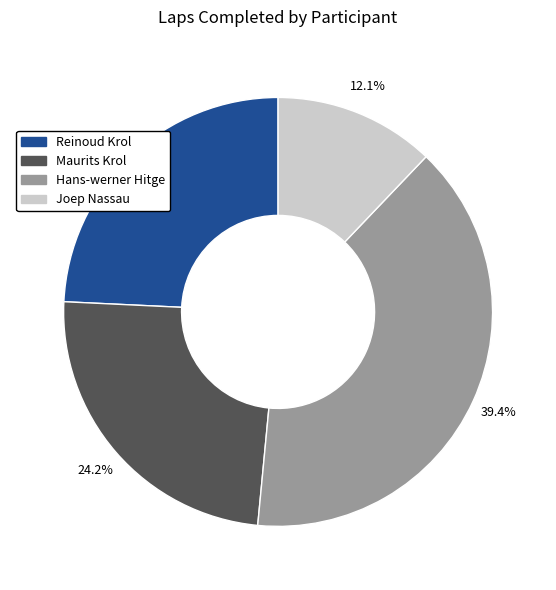

To the nearest percent, what percentage of the pie is Reinoud Krol?

24%